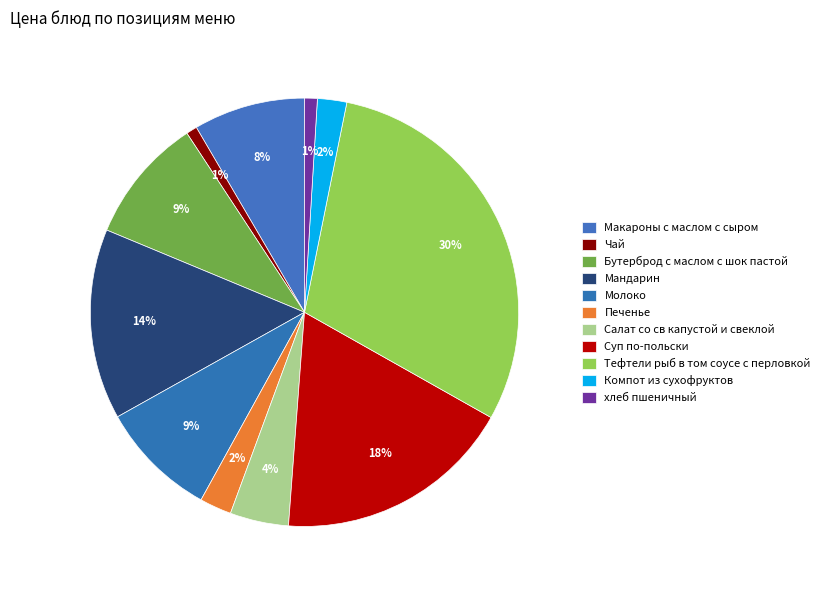

Rank the categories by value from lowest to highest.

Чай, хлеб пшеничный, Компот из сухофруктов, Печенье, Салат со св капустой и свеклой, Макароны с маслом с сыром, Молоко, Бутерброд с маслом с шок пастой, Мандарин, Суп по-польски, Тефтели рыб в том соусе с перловкой